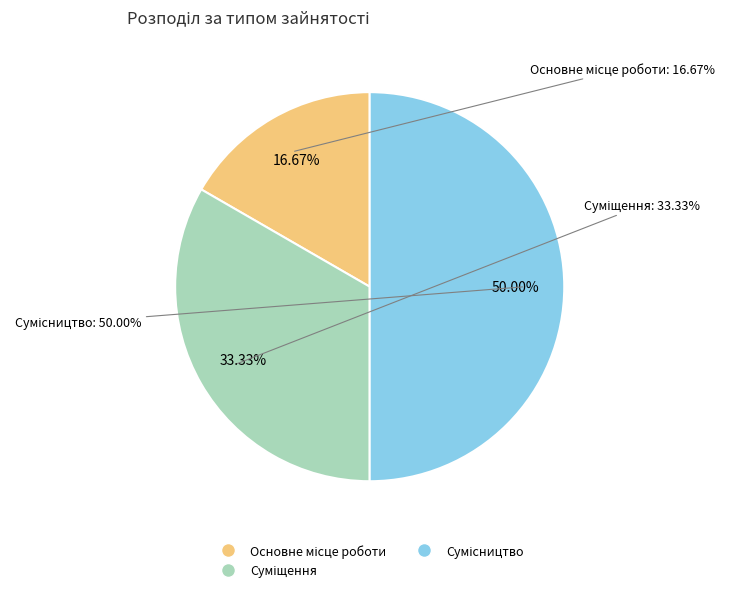

To the nearest percent, what percentage of the pie is Суміщення?

33%